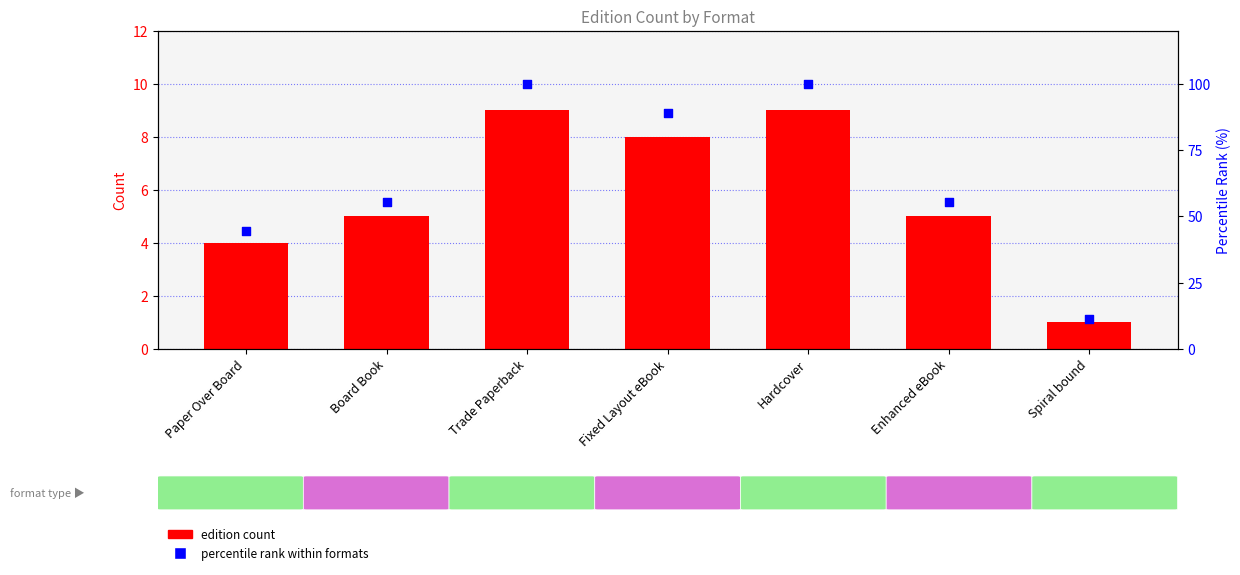

What is the total value across all series at Spiral bound?

12.1